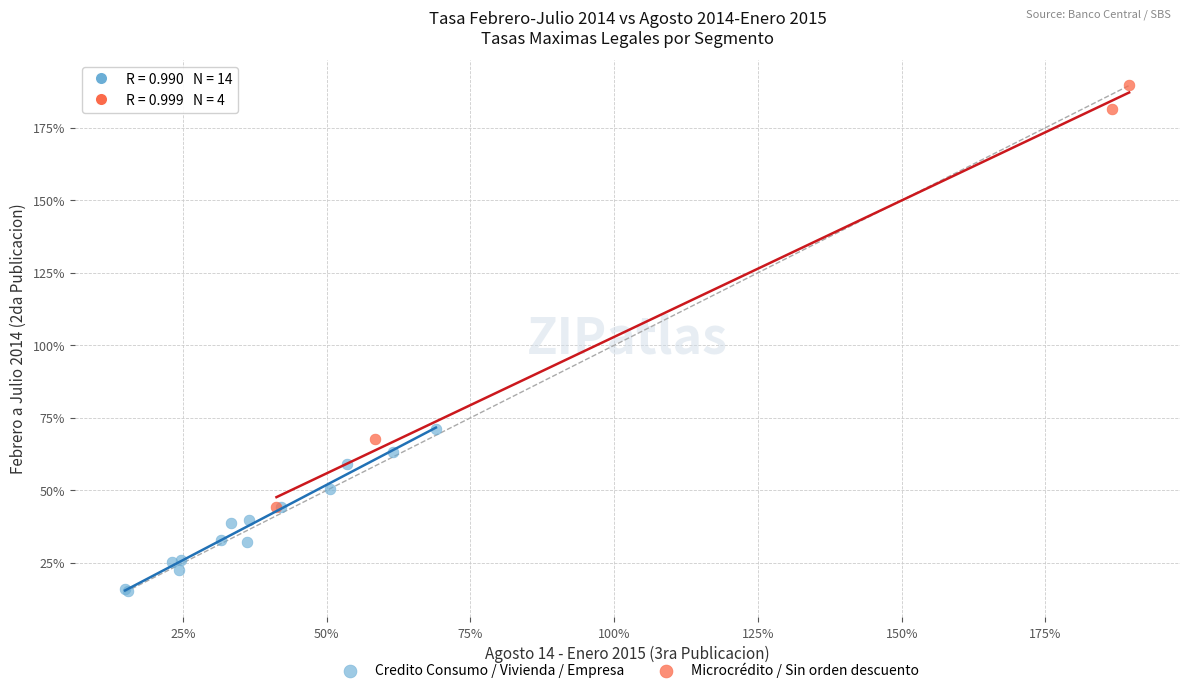

What are all the series names shown in the legend?

Credito Consumo / Vivienda / Empresa, Microcrédito / Sin orden descuento